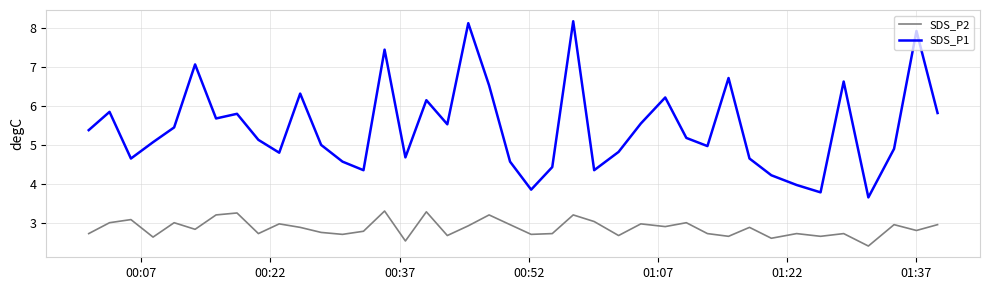

True or false: SDS_P1 and SDS_P2 intersect in this chart.

False